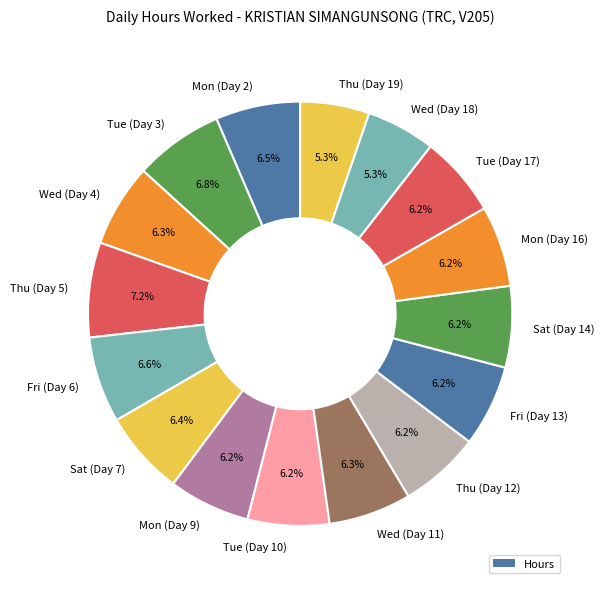

Do Thu (Day 12) and Sat (Day 7) together represent more than half of the pie?

No